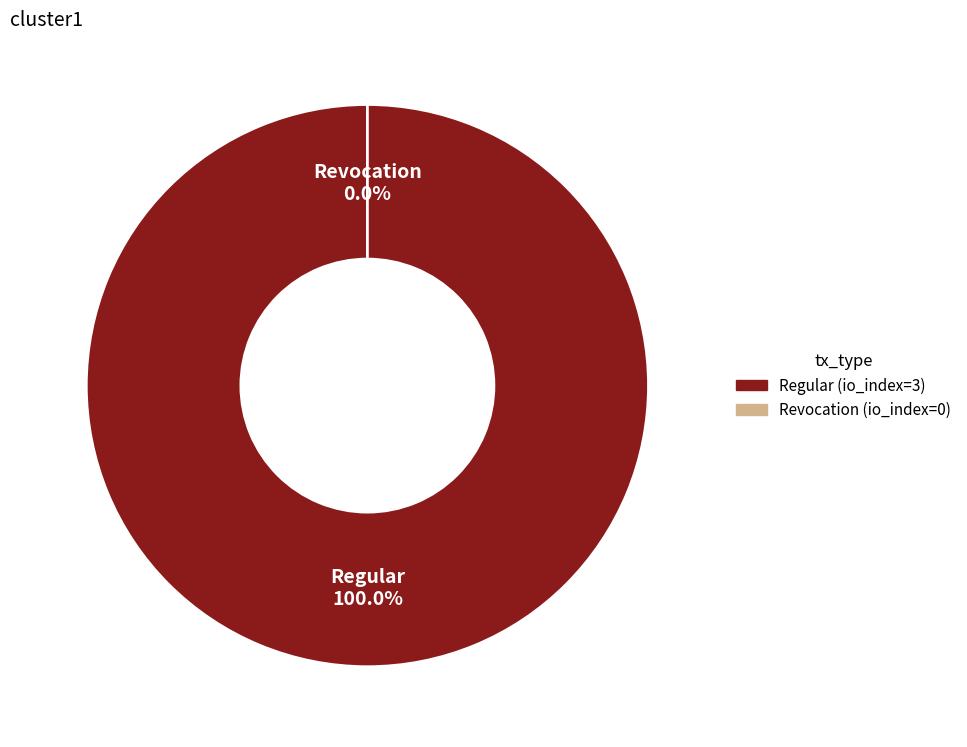

To the nearest percent, what portion does Regular represent?

100%